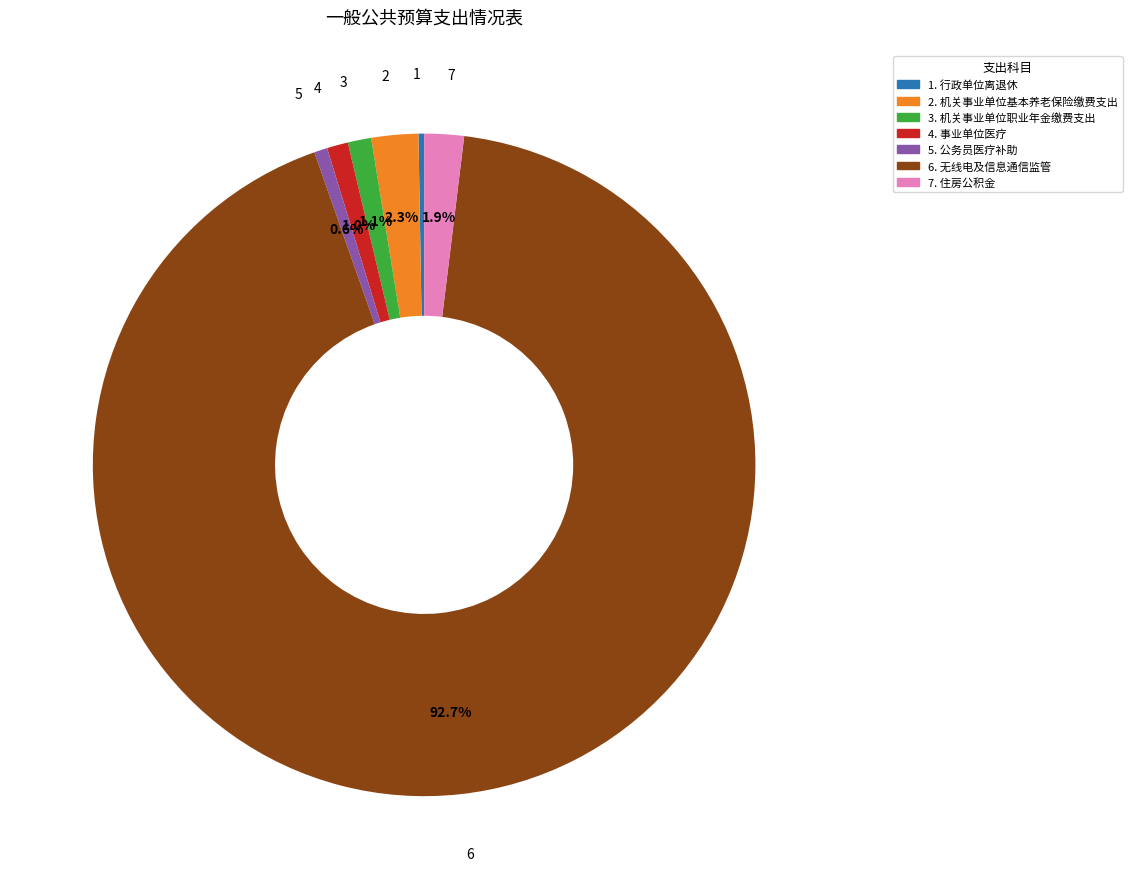

Does any single category account for the majority?

Yes